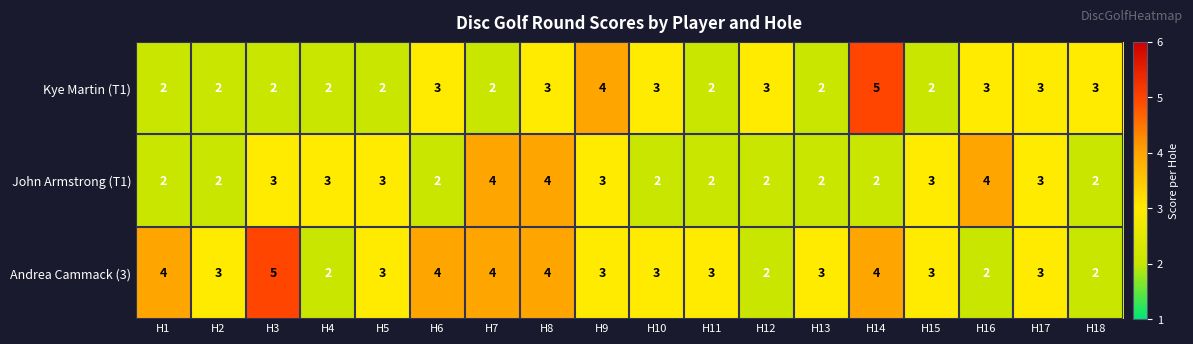

What is the minimum value shown in the chart?

2